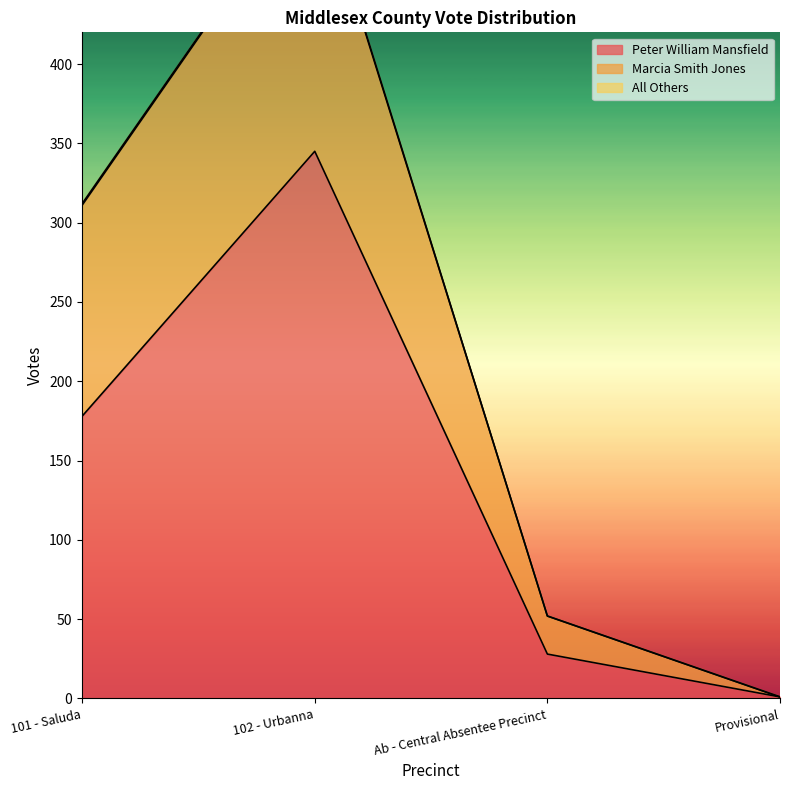

Reading left to right, transcribe all the data shown in this chart.

Peter William Mansfield: 101 - Saluda=178	102 - Urbanna=345	Ab - Central Absentee Precinct=28	Provisional=1
Marcia Smith Jones: 101 - Saluda=312	102 - Urbanna=523	Ab - Central Absentee Precinct=52	Provisional=1